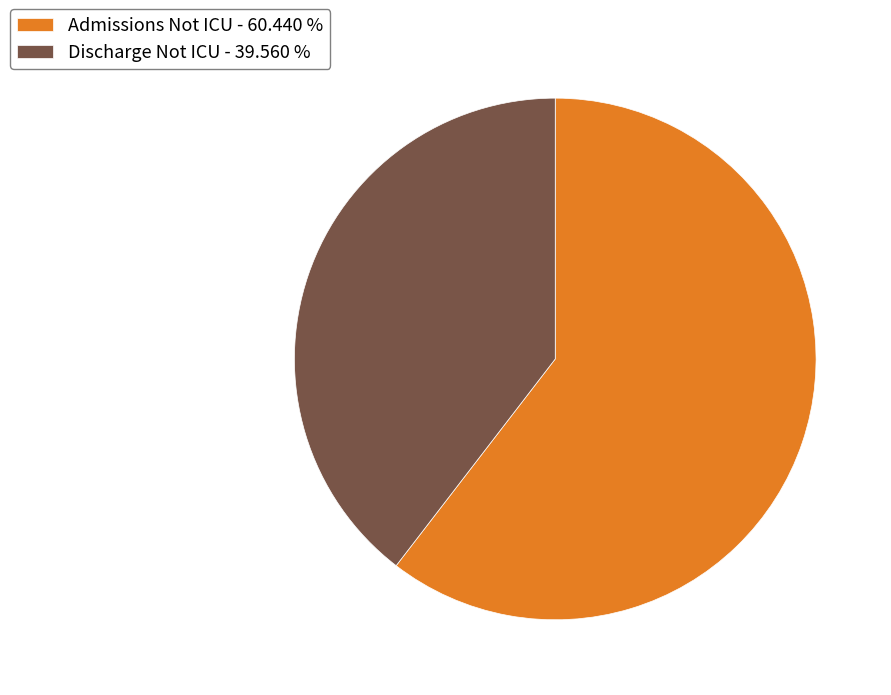

How many slices are in this pie chart?

2